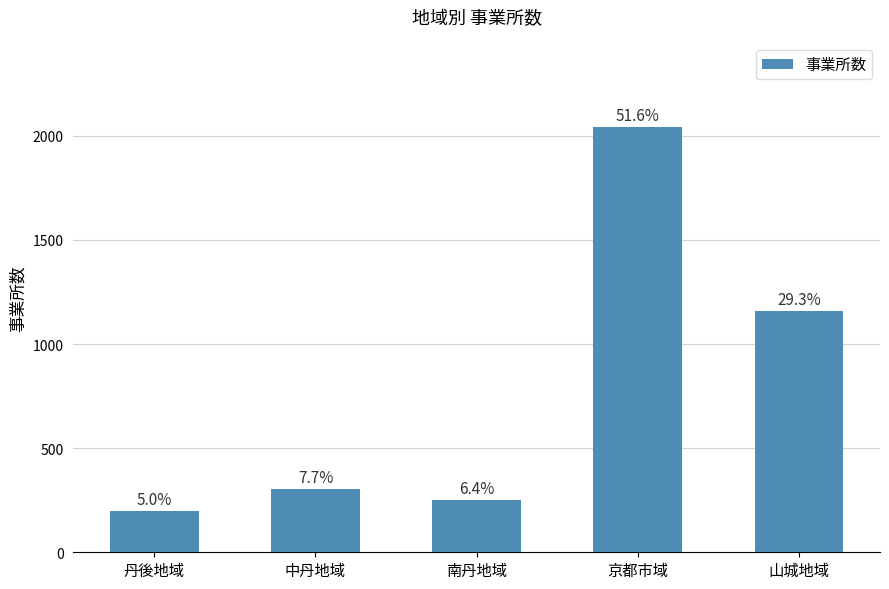

List the labels in order of value, smallest first.

丹後地域, 南丹地域, 中丹地域, 山城地域, 京都市域